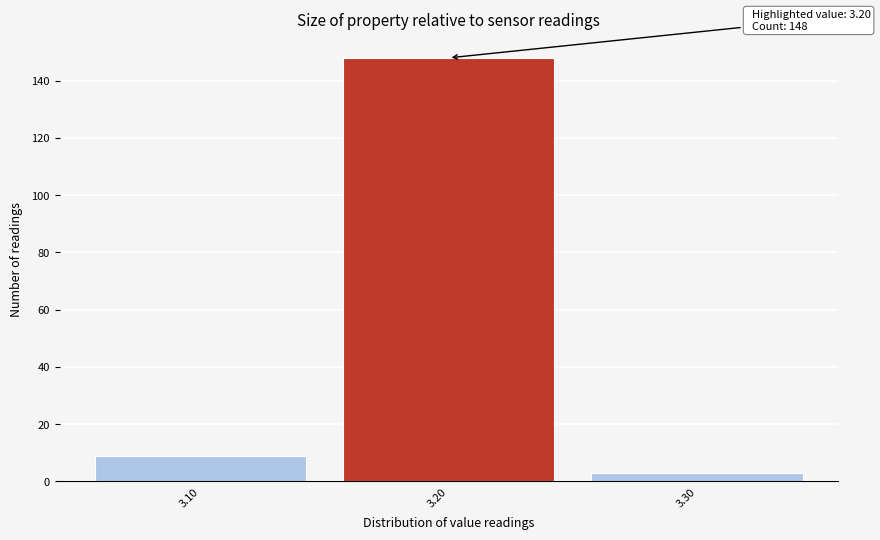

Reading right to left, transcribe all the data shown in this chart.

3.30=3	3.20=148	3.10=9